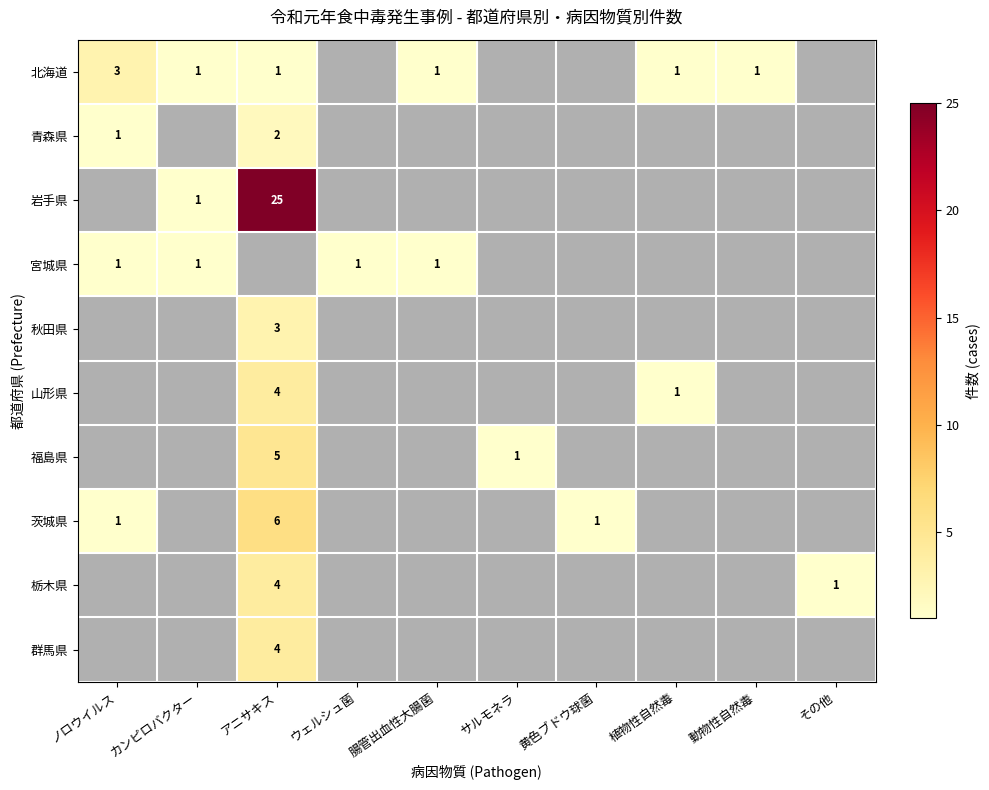

At which category does the chart reach its minimum across all series?

ウェルシュ菌